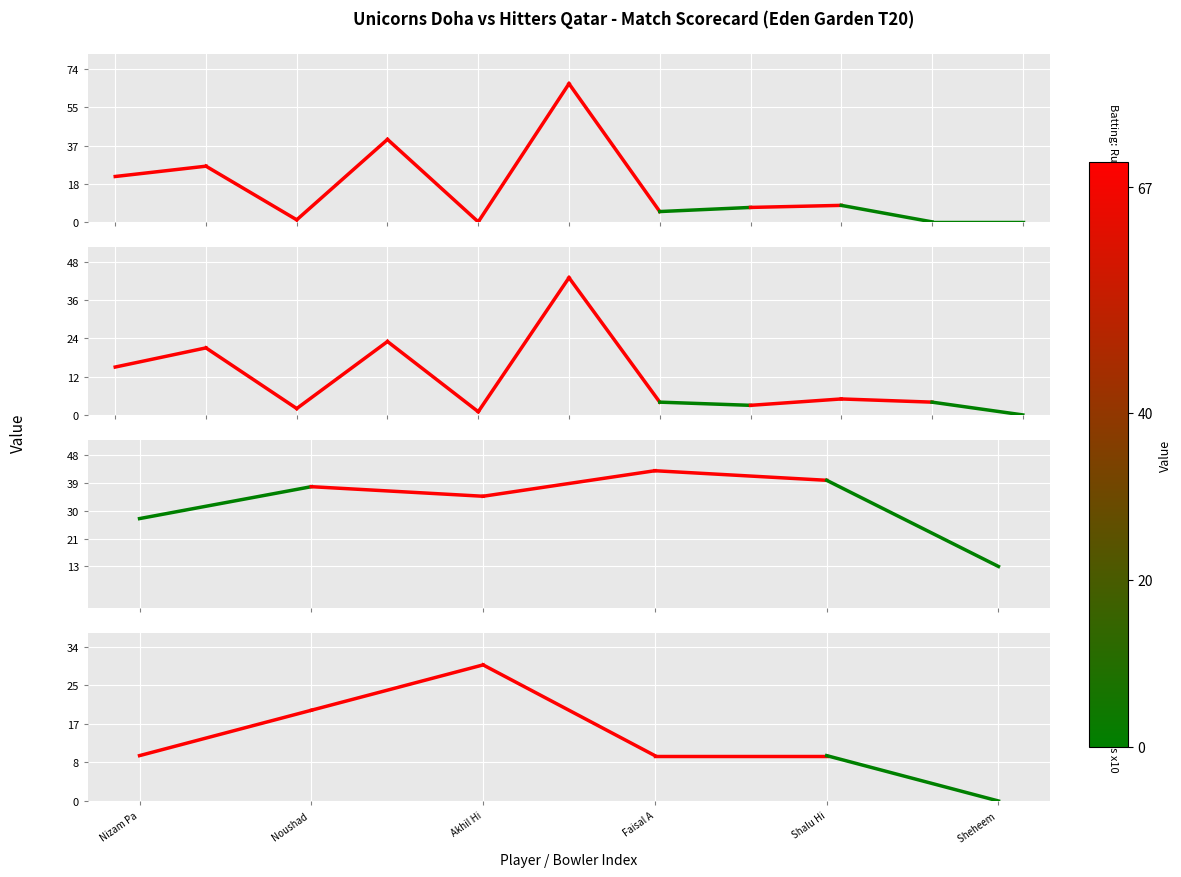

What is the value of the Bowling: Runs point at the 1st from the left?

28